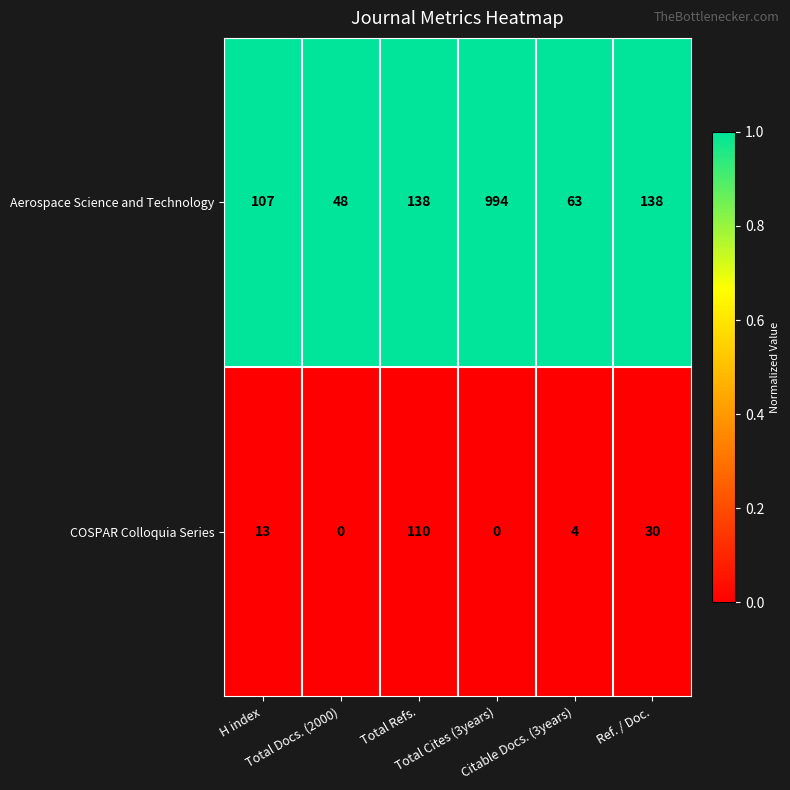

What is the minimum value for Aerospace Science and Technology?

48